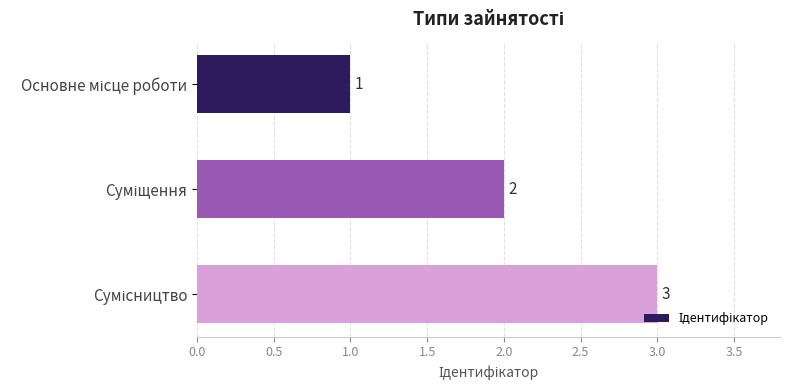

What is the minimum value shown in the chart?

1